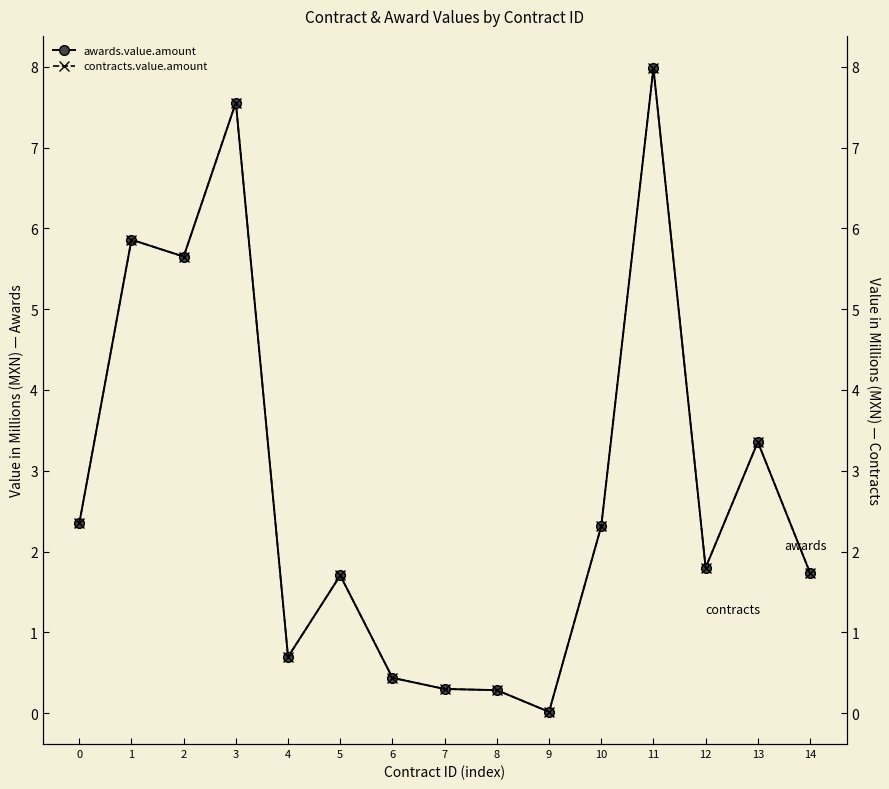

What is the difference between the second highest and minimum values in the contracts.value.amount series?

7.5